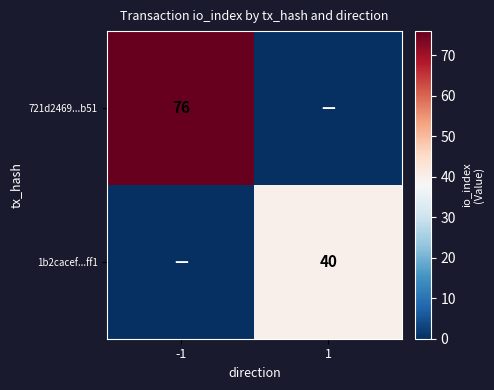

True or false: 721d2469...b51 has a value of 111 at -1.

False